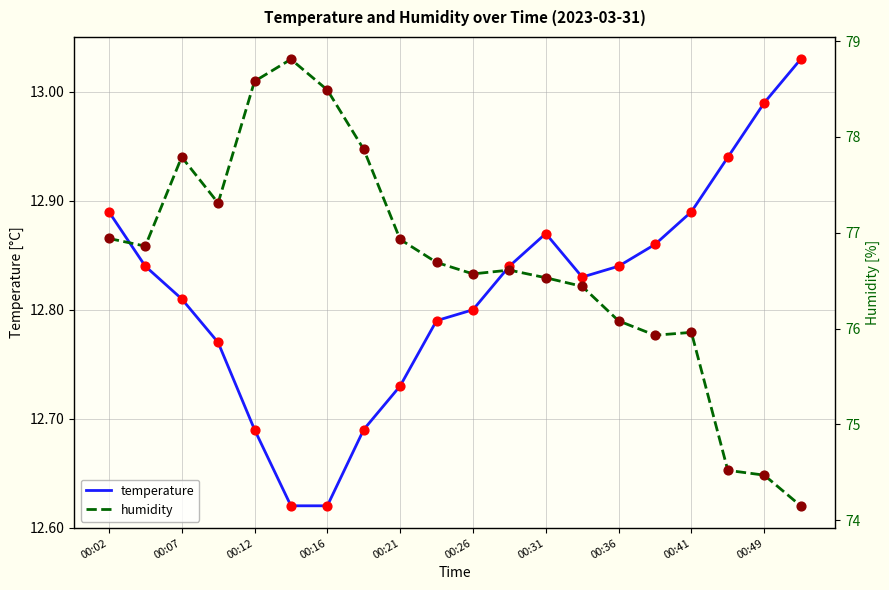

Which series contains the highest Y value?

humidity